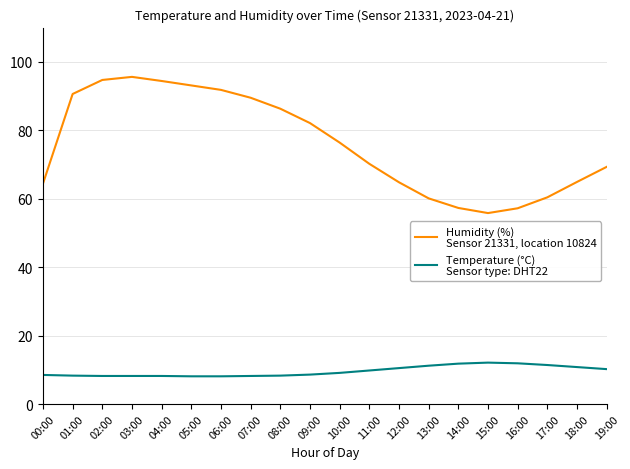

What is the total value across all series at 08:00?

94.6